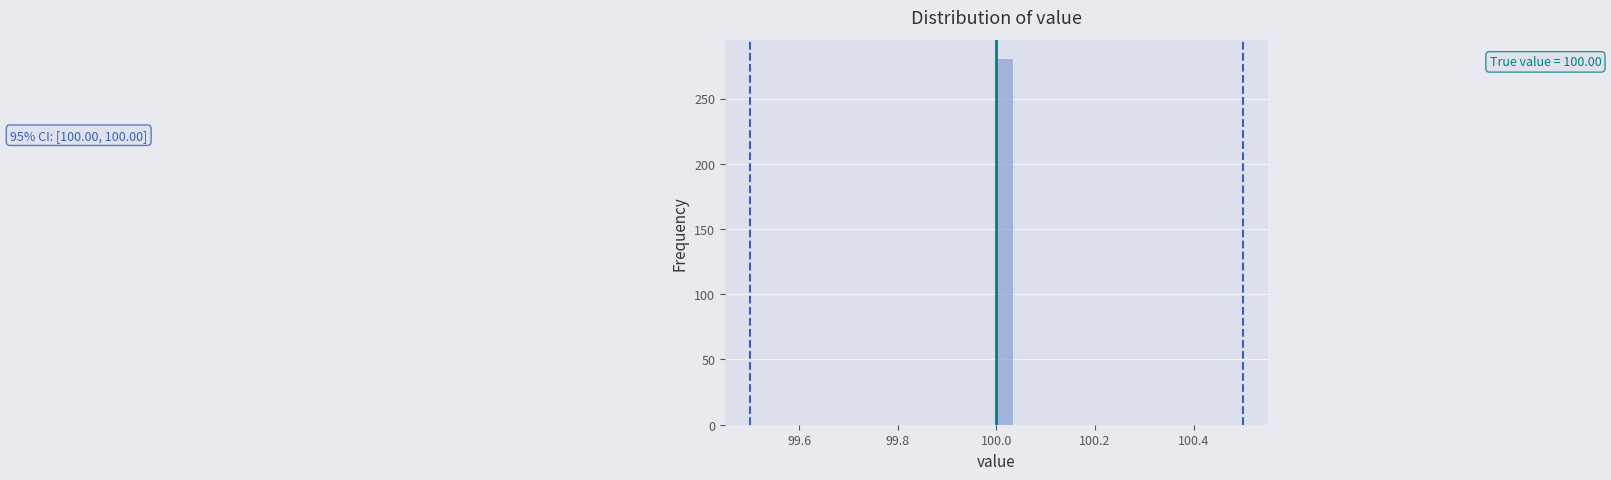

Around what value on the x-axis is the tallest bar? Give the approximate position of its centre, as read against the axis.

100.02